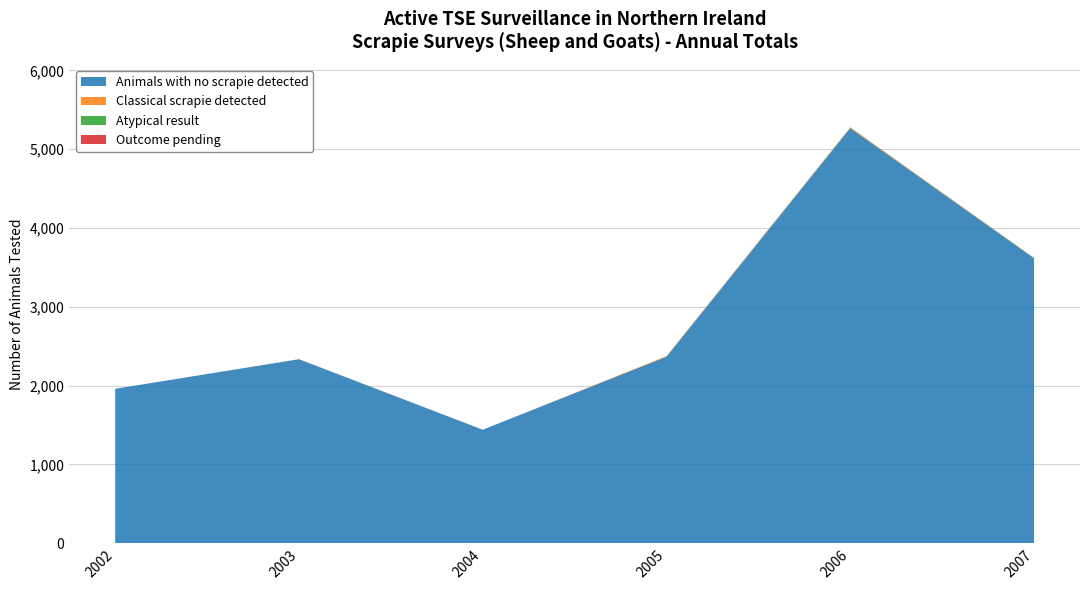

Reading right to left, what are all the values shown in this chart?

Number tested in which classical scrapie detected: 2007=2	2006=9	2005=8	2004=0	2003=1	2002=0
Number tested with an atypical result: 2007=3	2006=2	2005=0	2004=0	2003=0	2002=0
Number tested with outcome pending: 2007=0	2006=0	2005=0	2004=0	2003=0	2002=0
Total animals tested: 2007=3621	2006=5278	2005=2375	2004=1441	2003=2336	2002=1960